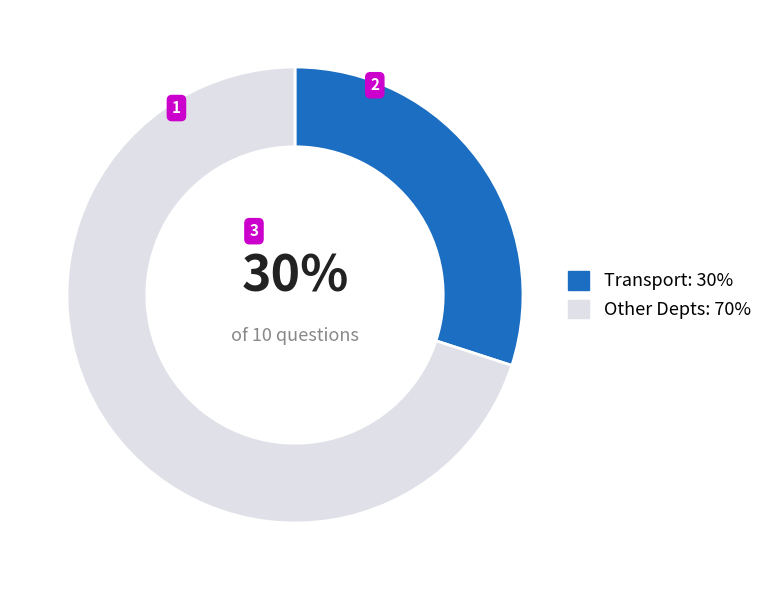

To the nearest percent, what is the difference between the largest and smallest slice percentages?

40%